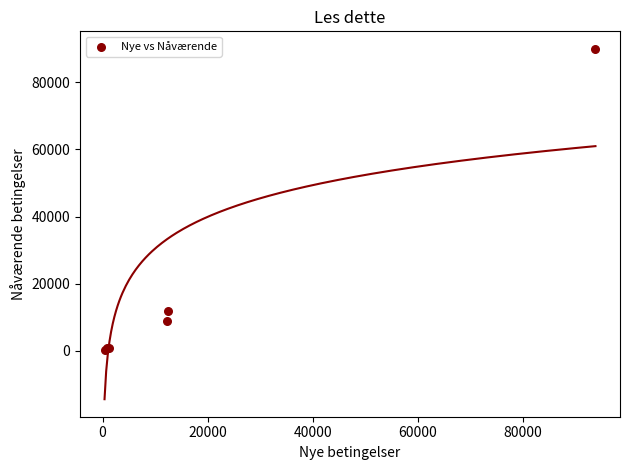

What Y value in the scatter plot is closest to 45133?

12000.0